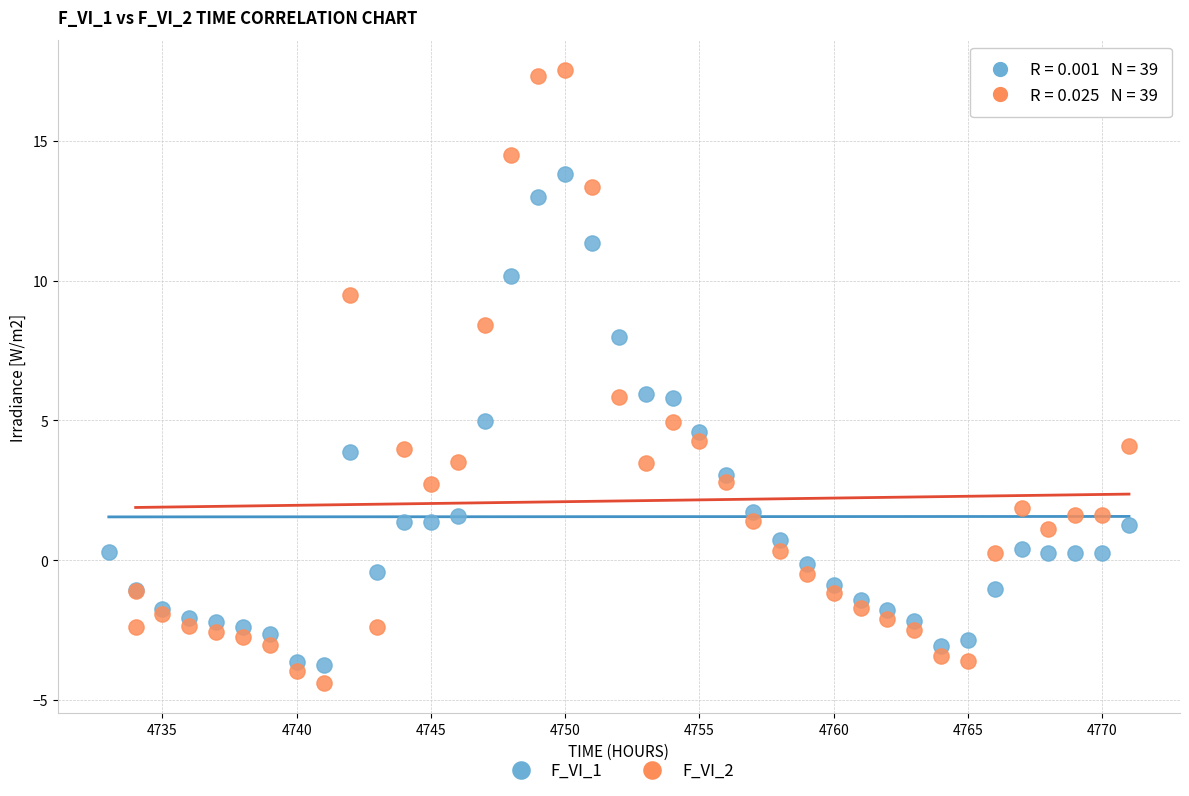

Which series has the largest Y range (max minus min)?

F_VI_2